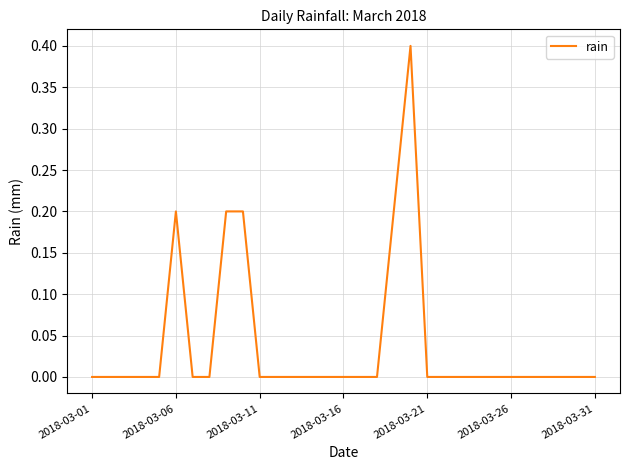

What is the maximum value shown in the chart?

0.4